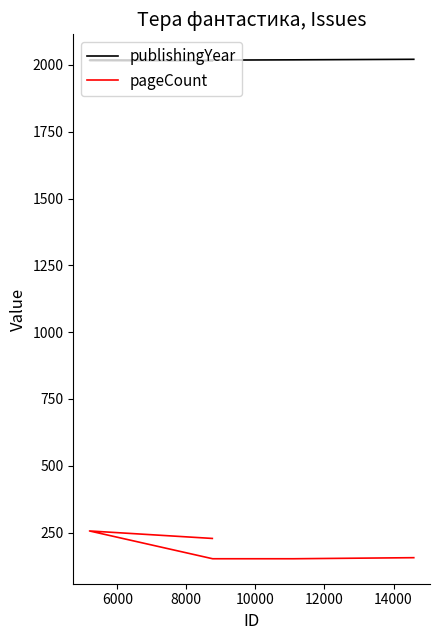

The publishingYear series shows 572 at 6000. True or false?

False